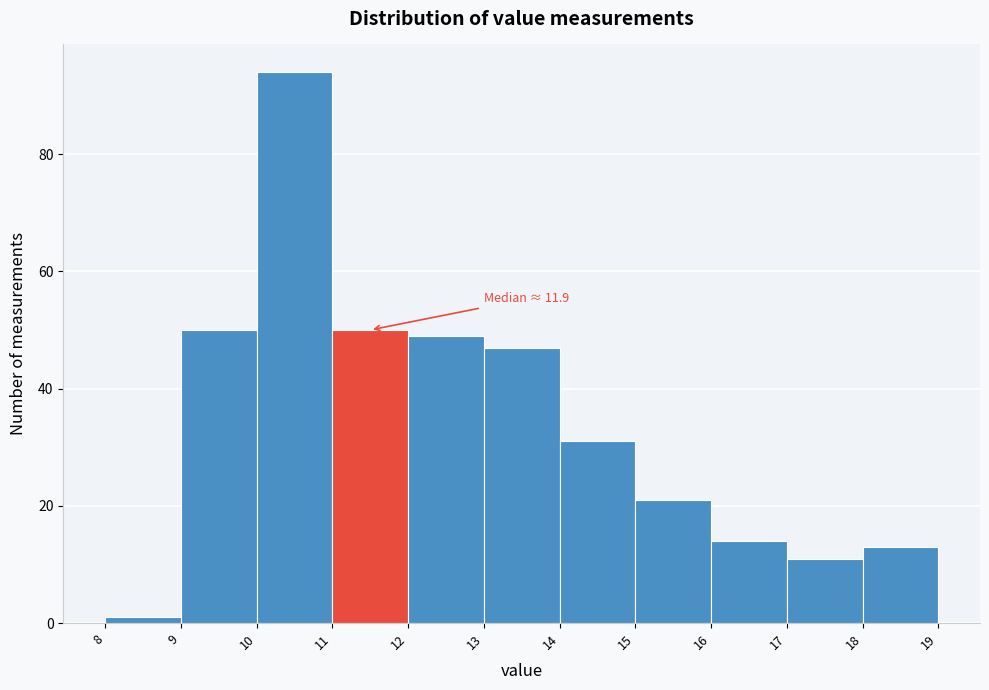

Which range on the x-axis has the tallest bar?

10 to 11